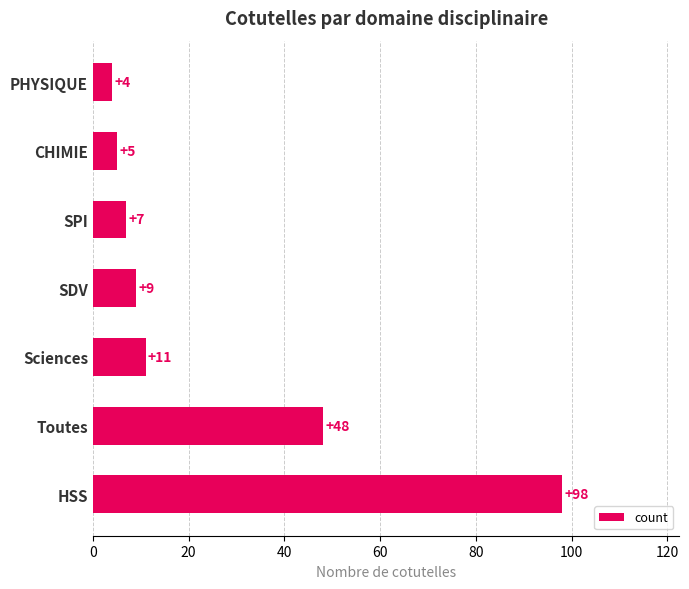

What is the difference between the values at PHYSIQUE and Toutes?

44